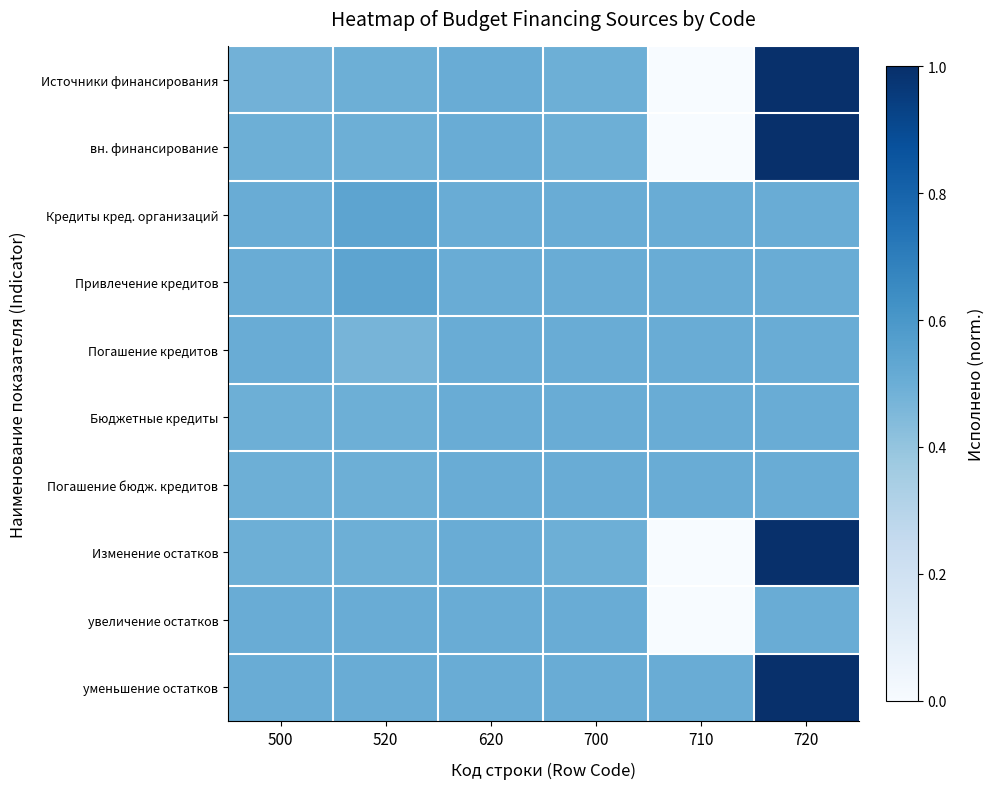

Reading right to left, list all the values displayed in this chart.

Источники финансирования: 720=1.0	710=0.0	700=0.5	620=0.5	520=0.5	500=0.5
вн. финансирование: 720=1.0	710=0.0	700=0.5	620=0.5	520=0.5	500=0.5
Кредиты кред. организаций: 720=0.5	710=0.5	700=0.5	620=0.5	520=0.5	500=0.5
Привлечение кредитов: 720=0.5	710=0.5	700=0.5	620=0.5	520=0.5	500=0.5
Погашение кредитов: 720=0.5	710=0.5	700=0.5	620=0.5	520=0.5	500=0.5
Бюджетные кредиты: 720=0.5	710=0.5	700=0.5	620=0.5	520=0.5	500=0.5
Погашение бюдж. кредитов: 720=0.5	710=0.5	700=0.5	620=0.5	520=0.5	500=0.5
Изменение остатков: 720=1.0	710=0.0	700=0.5	620=0.5	520=0.5	500=0.5
увеличение остатков: 720=0.5	710=0.0	700=0.5	620=0.5	520=0.5	500=0.5
уменьшение остатков: 720=1.0	710=0.5	700=0.5	620=0.5	520=0.5	500=0.5